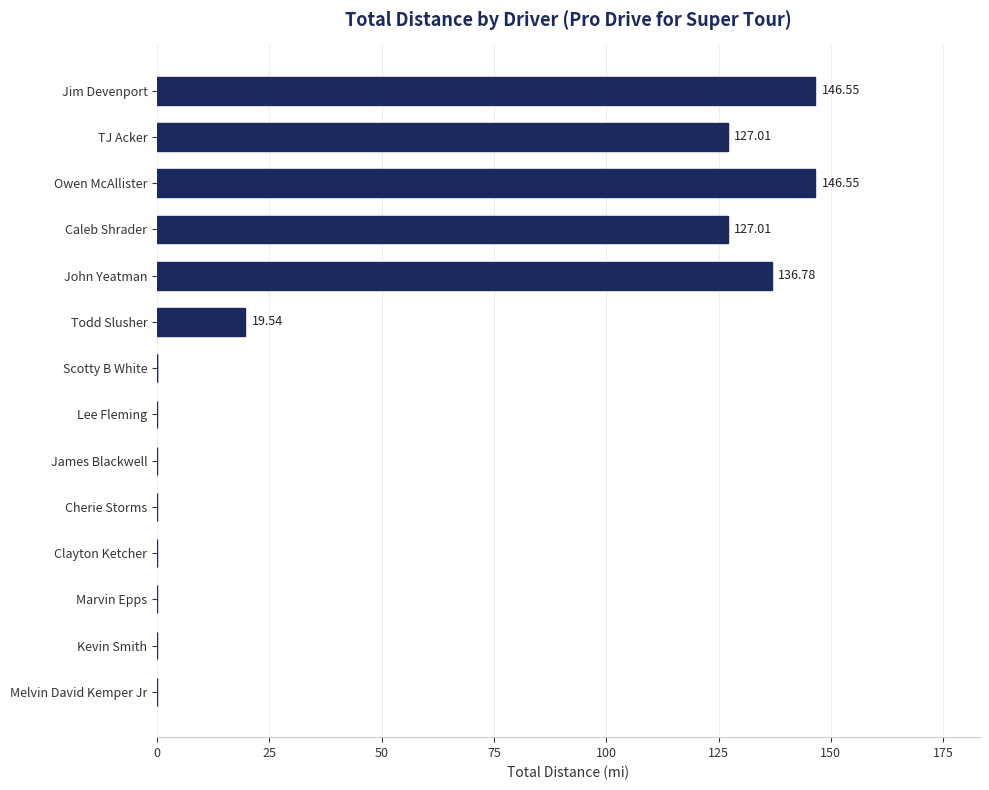

What is the difference between the second highest and minimum values?

146.6